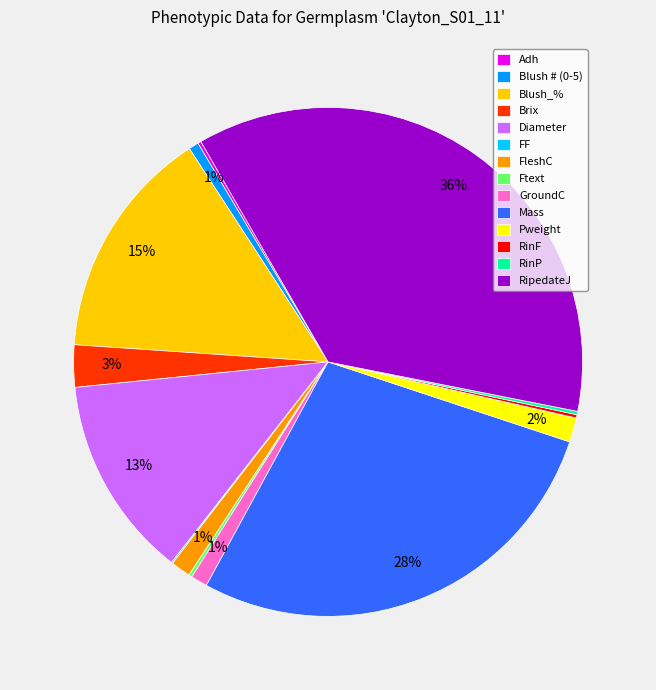

Which has a higher value, Brix or Pweight?

Brix